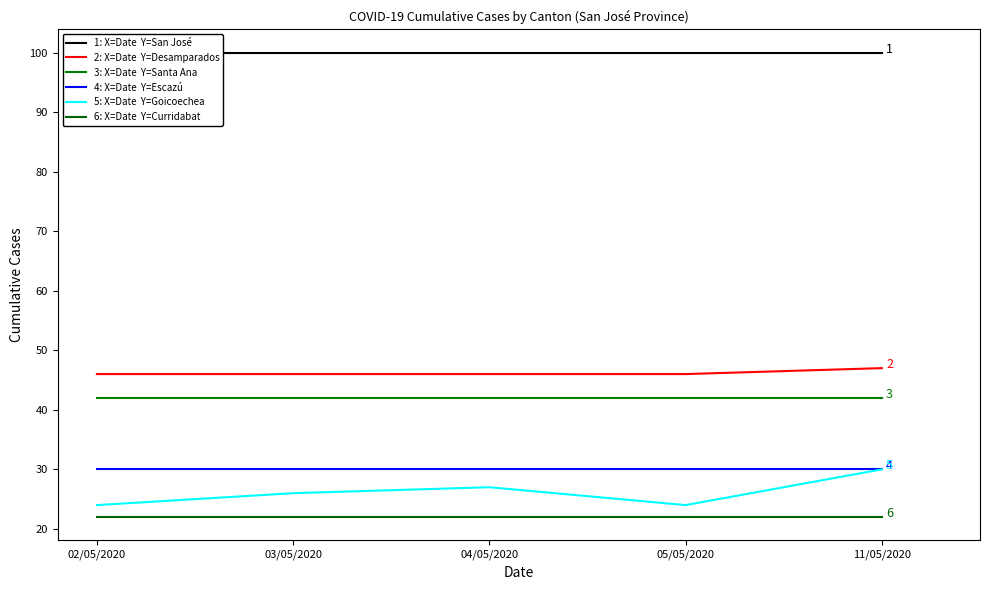

Reading left to right, extract all data points from this chart.

San José: 100	100	100	100	100
Desamparados: 46	46	46	46	47
Santa Ana: 42	42	42	42	42
Escazú: 30	30	30	30	30
Goicoechea: 24	26	27	24	30
Curridabat: 22	22	22	22	22